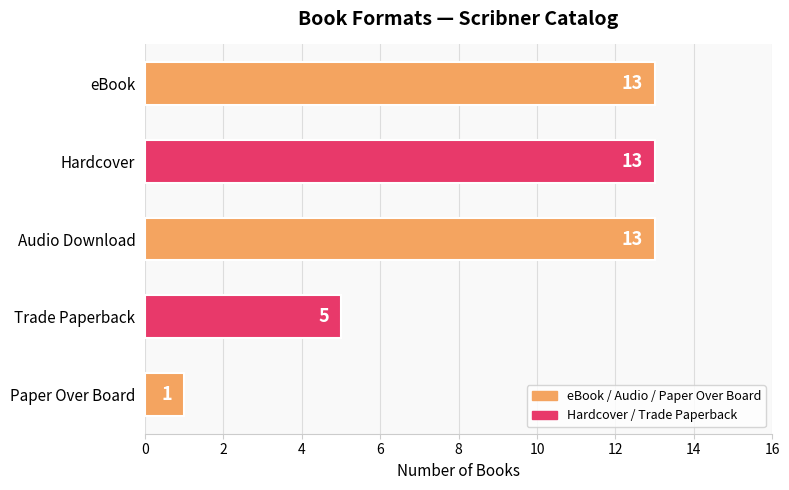

Where is the data nearest to the value 7?

Trade Paperback